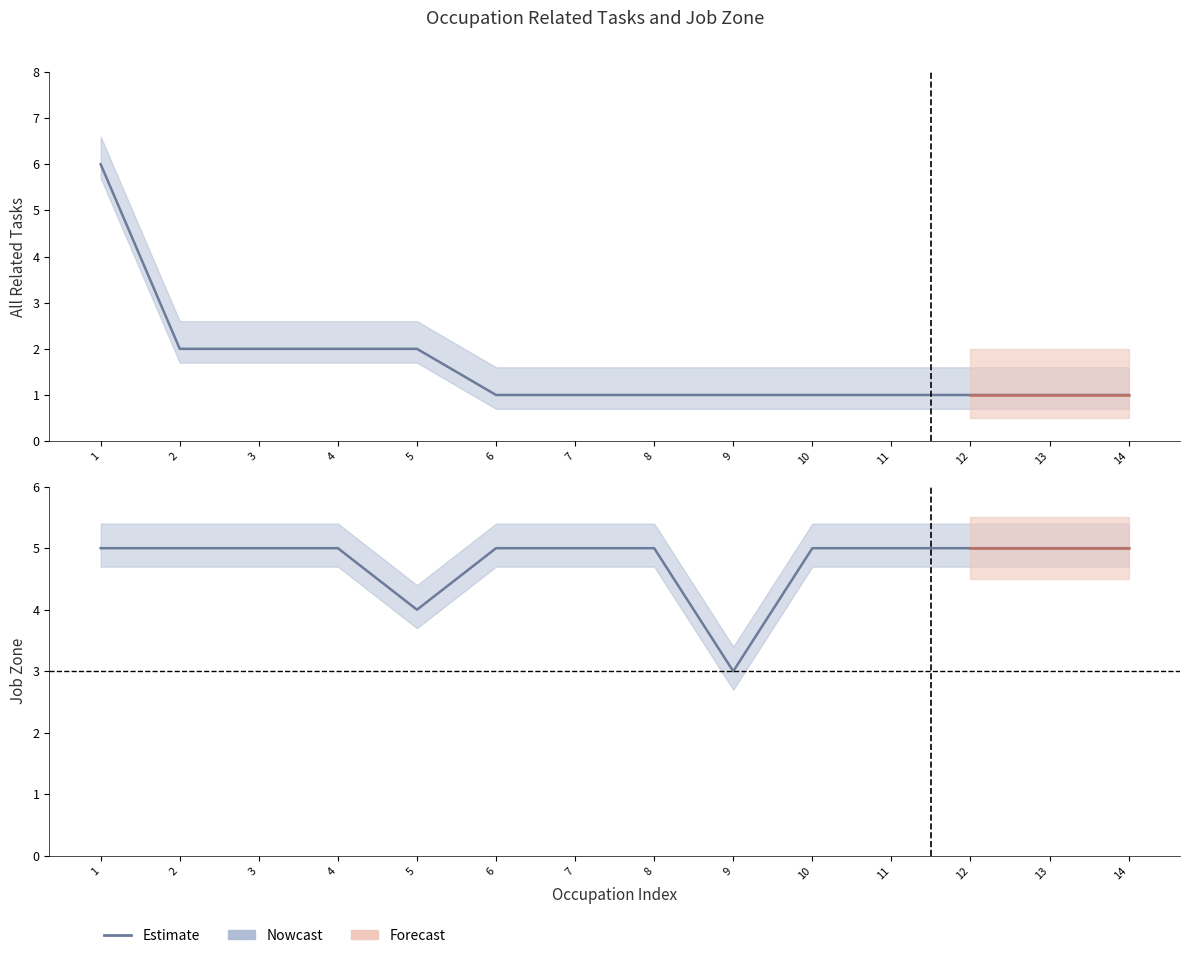

Between which two adjacent categories do Job Zone and All Related Tasks first intersect?

1 and 2